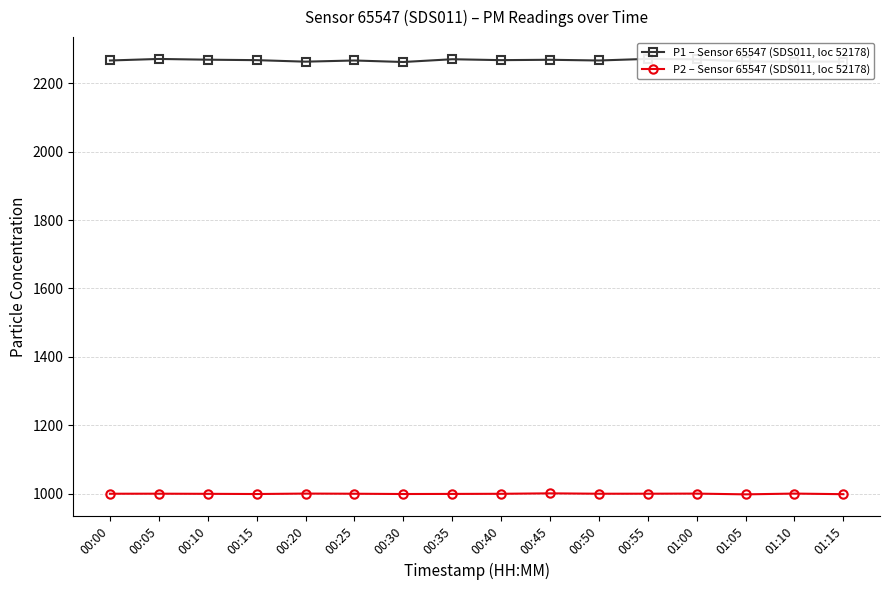

Between 00:10 and 00:40, which series saw the biggest shift?

P1 – Sensor 65547 (SDS011, loc 52178)